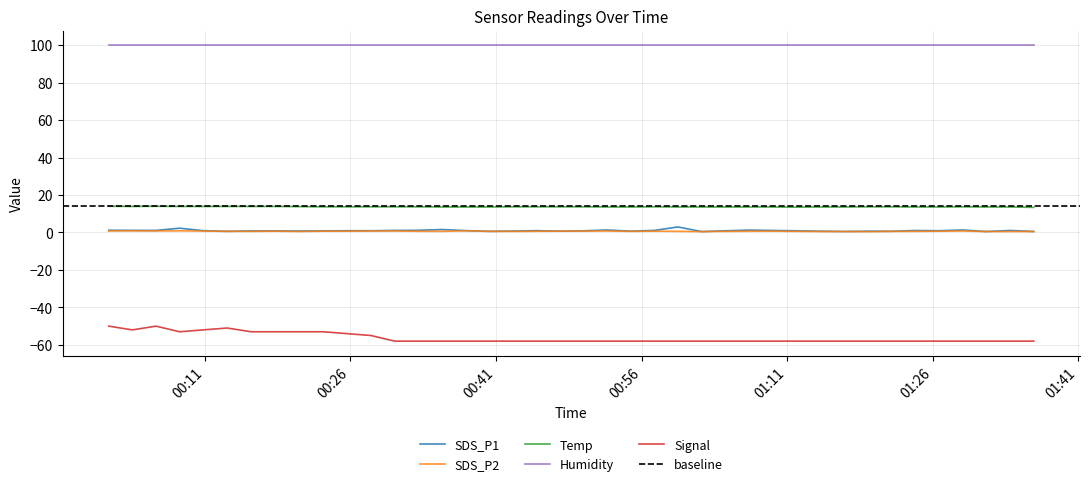

Where is the first local maximum for Signal?

2021/05/24 00:05:58